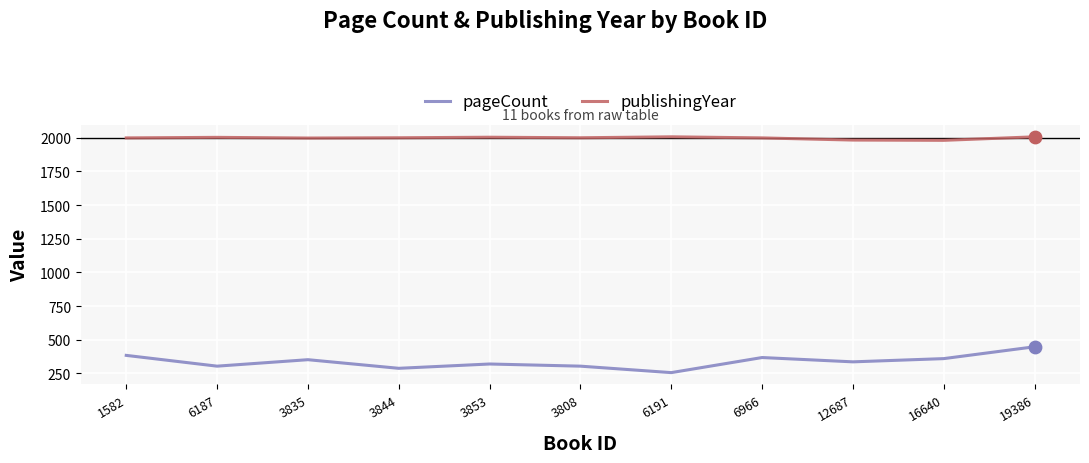

Is the value of pageCount at 16640 greater than the value of publishingYear at 12687?

No